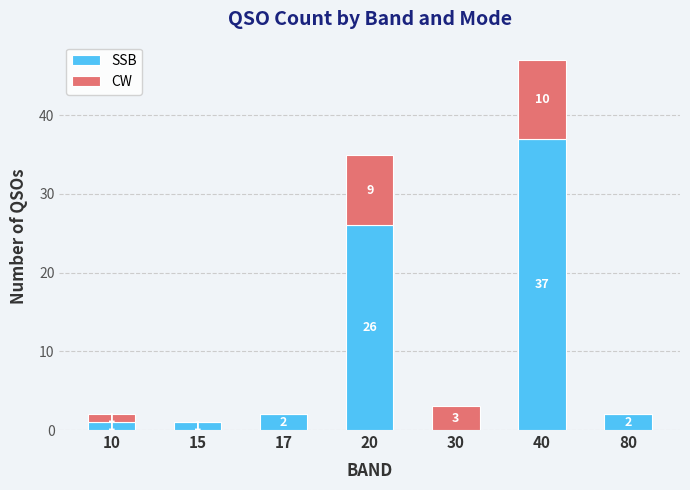

The SSB series shows 2 at 80. True or false?

True